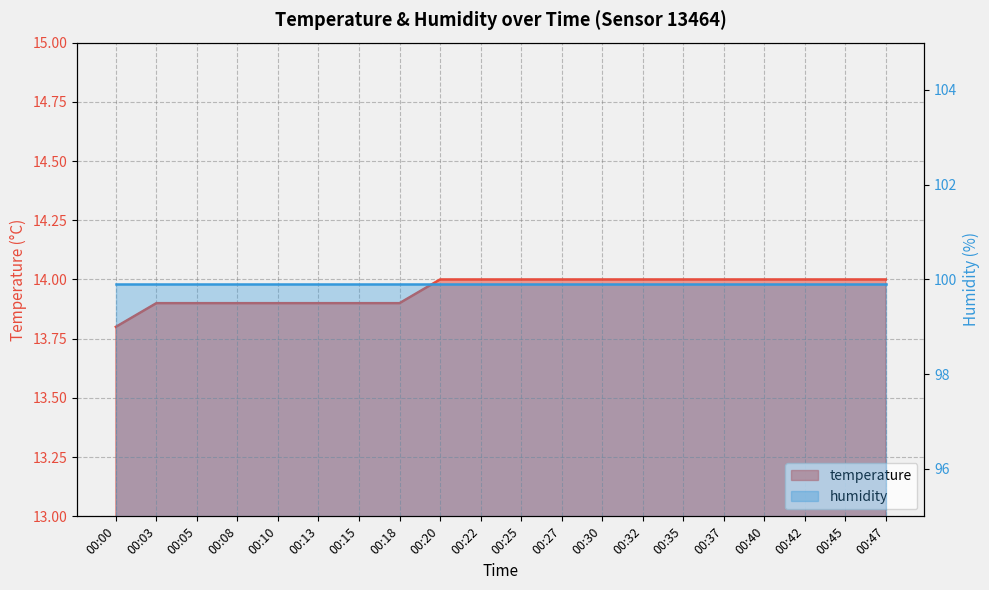

Which has a higher value, 00:15 or 00:00?

00:15